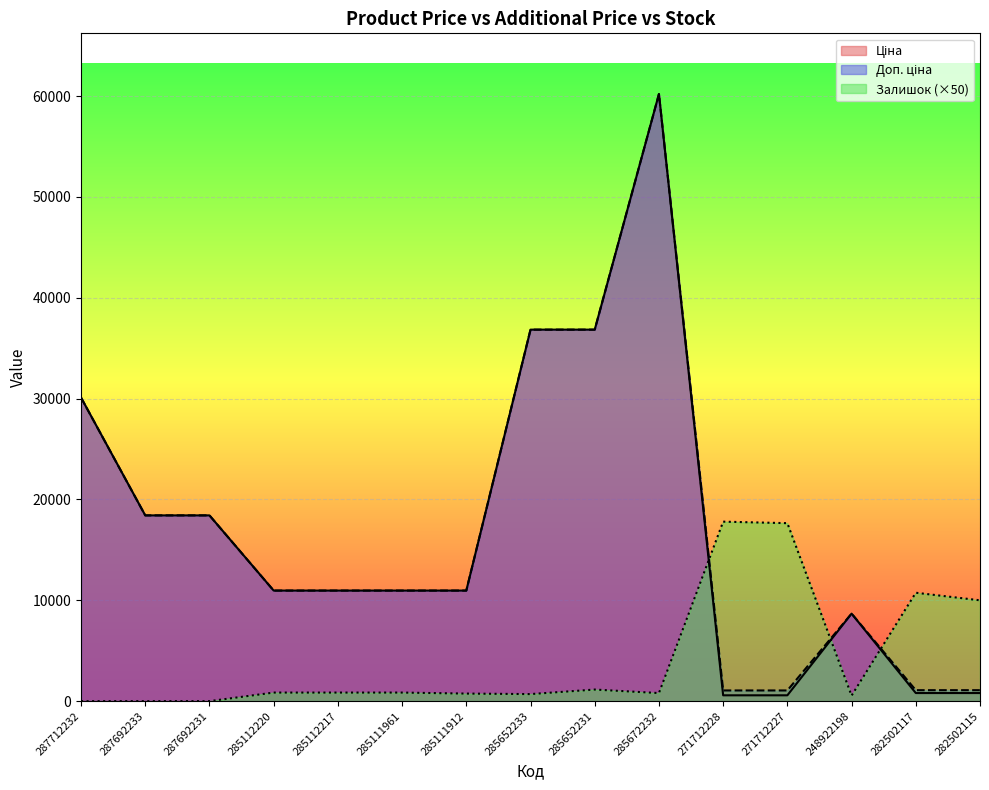

Which series has the largest total across all categories?

Доп. ціна